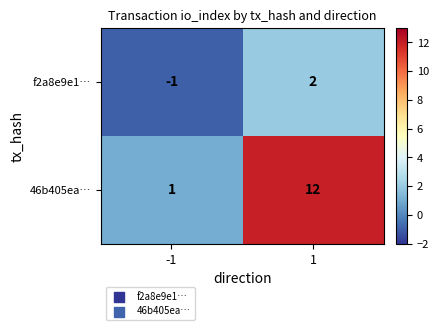

Reading right to left, transcribe all the data shown in this chart.

f2a8e9e1…: 2	-1
46b405ea…: 12	1